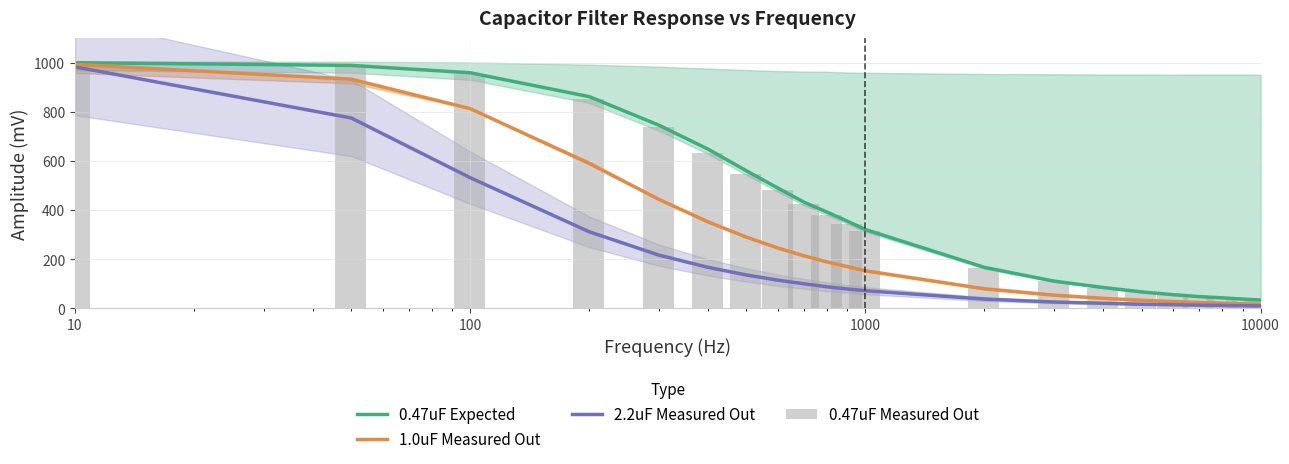

Rank the series at 1000 from lowest to highest value.

2.2uF Measured Out, 1.0uF Measured Out, 0.47uF Measured Out, 0.47uF Expected